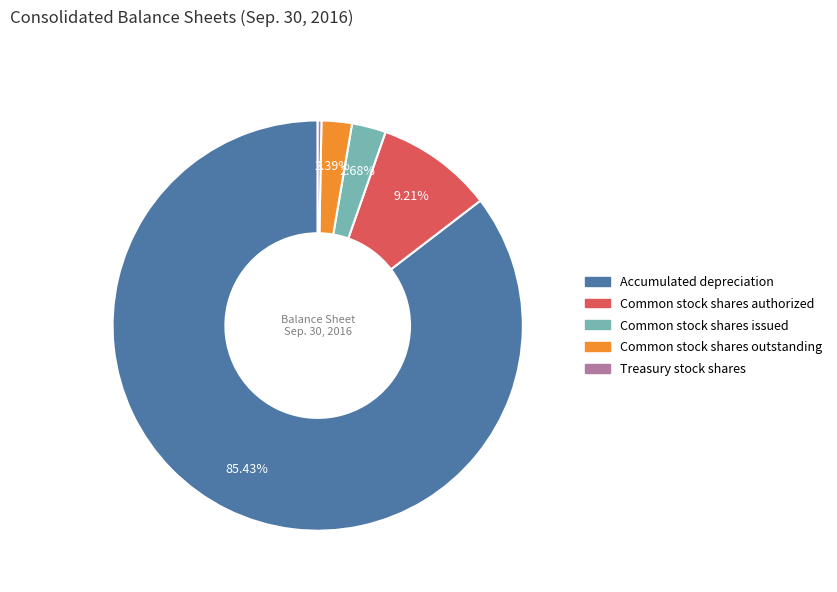

To the nearest percent, what portion does Common stock shares issued represent?

3%